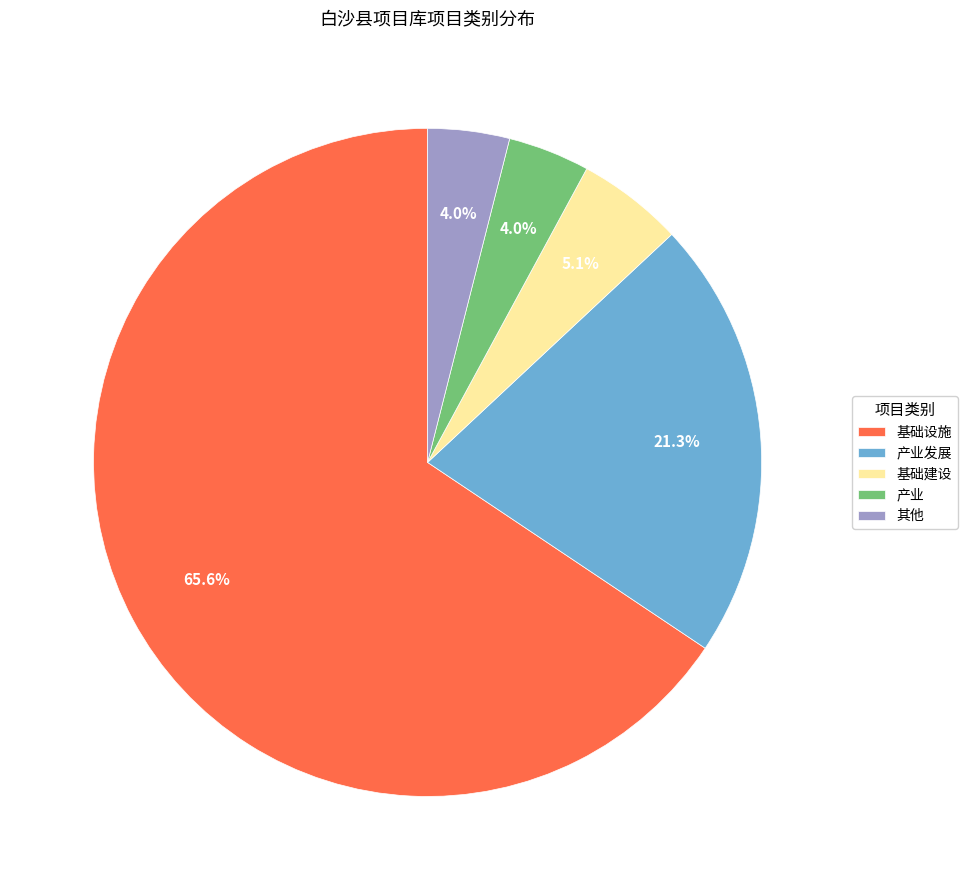

Which slice represents more than half of the pie?

基础设施